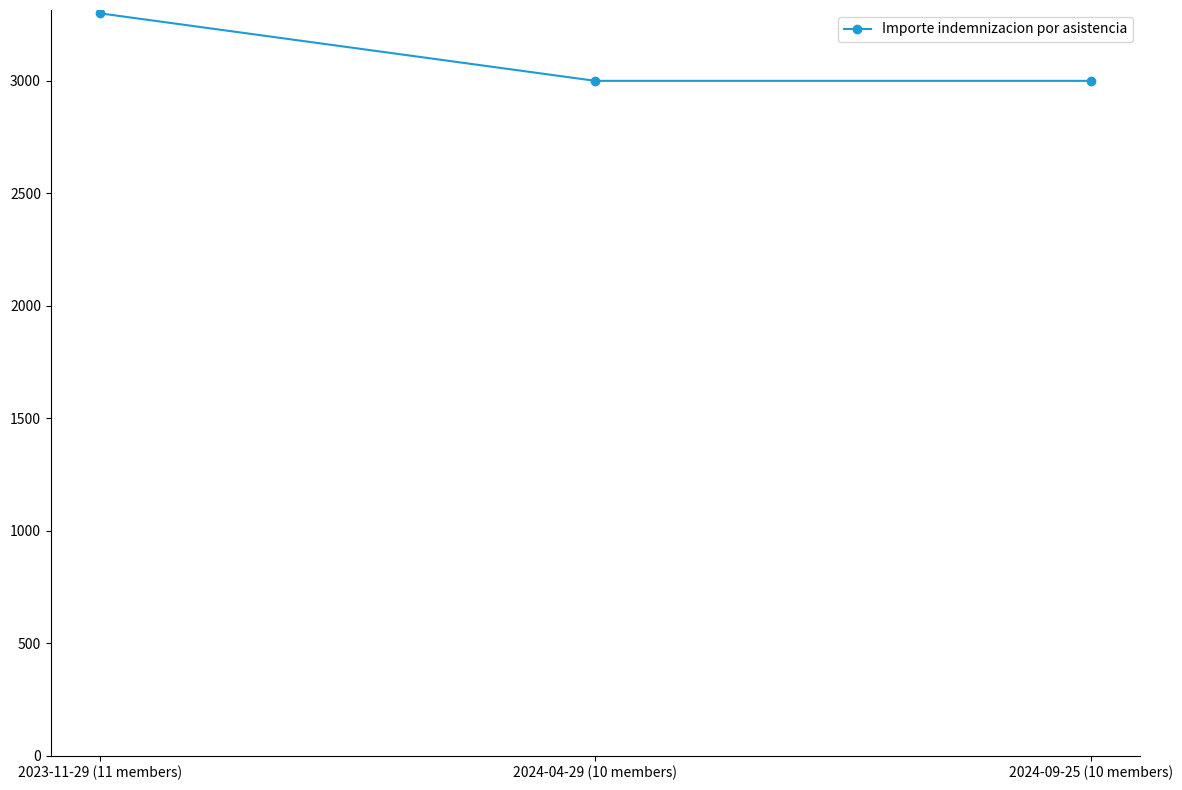

What is the label of the 1st point from the left?

2023-11-29 (11 members)